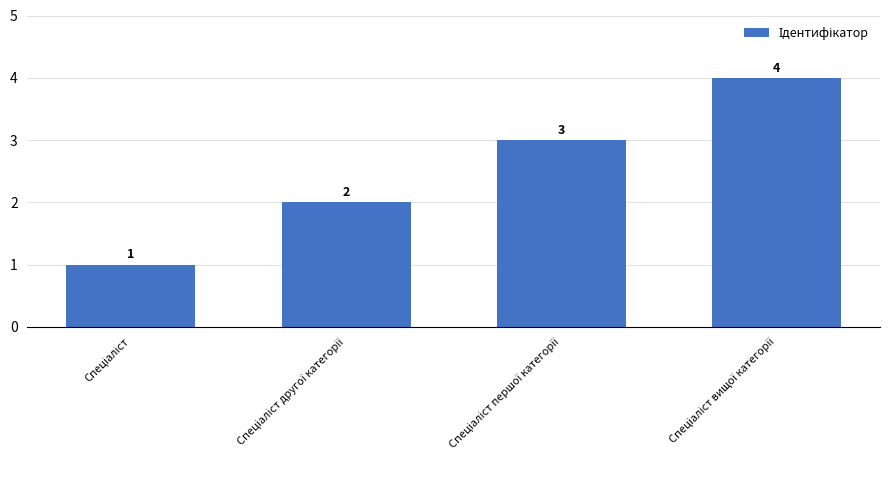

What is the greatest value displayed?

4